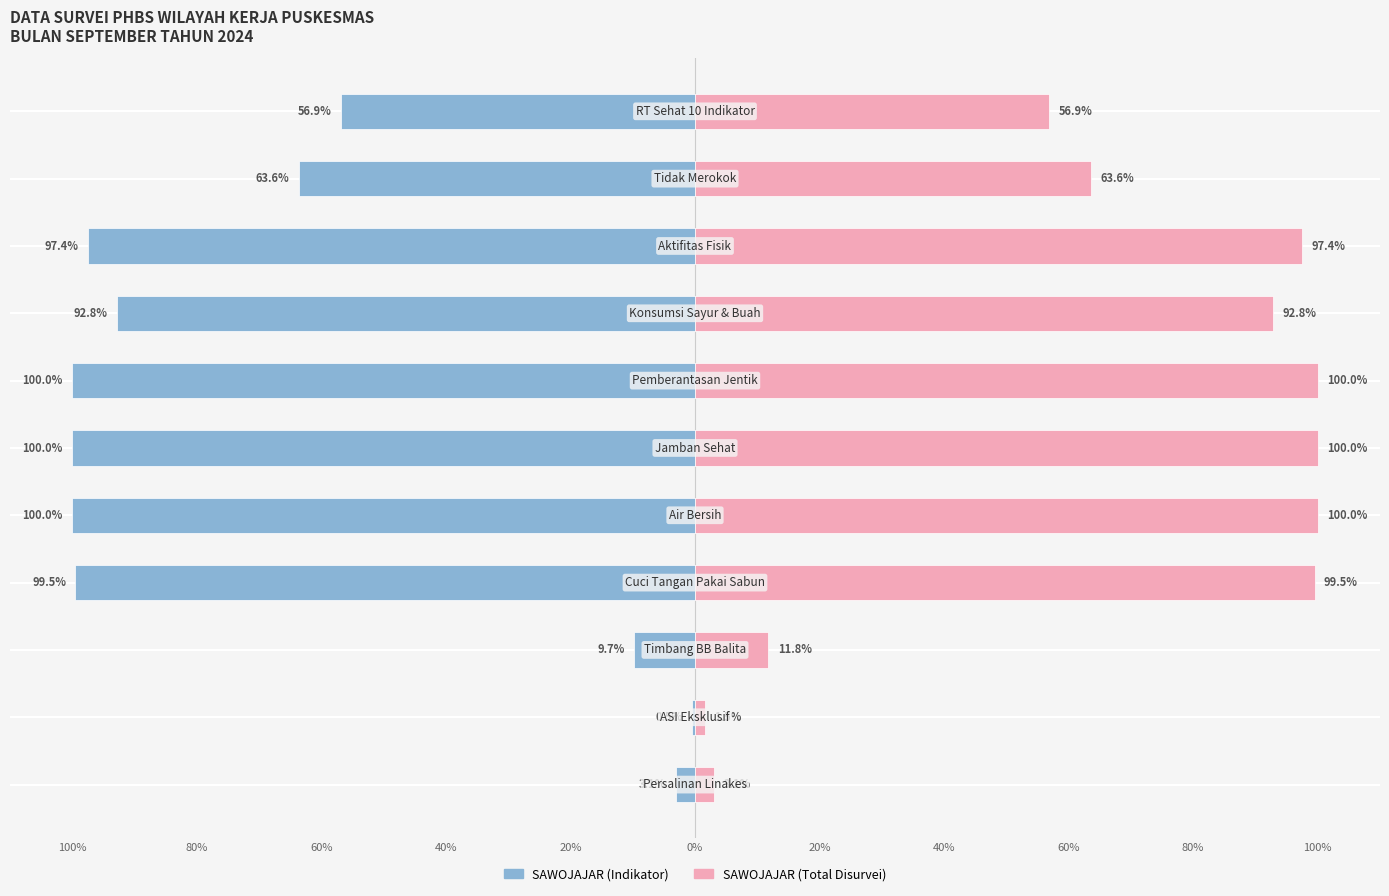

What are all the series names shown in the legend?

SAWOJAJAR (Indikator), SAWOJAJAR (Total Disurvei)